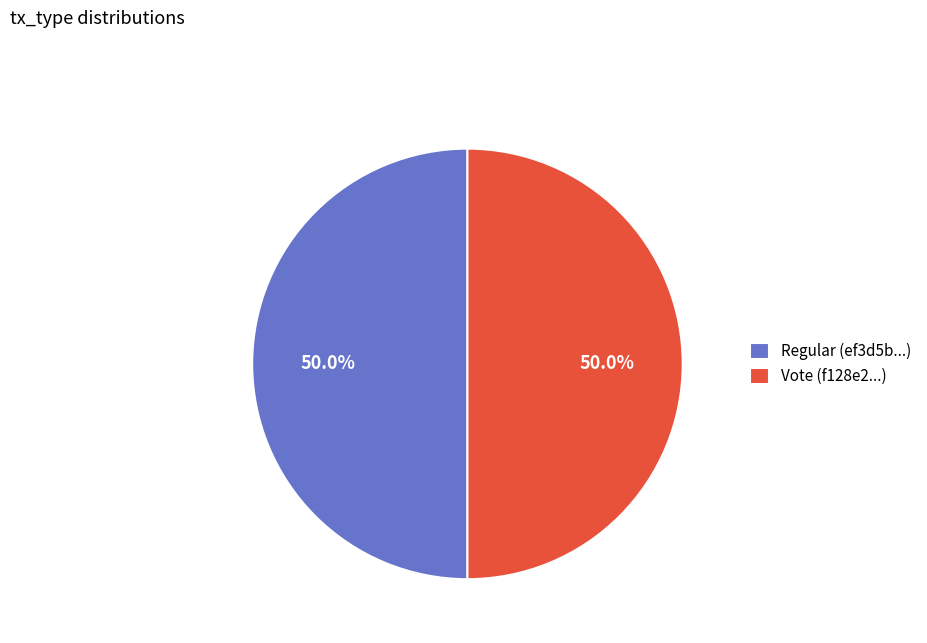

What is the ratio of the value at Vote (f128e2...) to the value at Regular (ef3d5b...)?

1.0